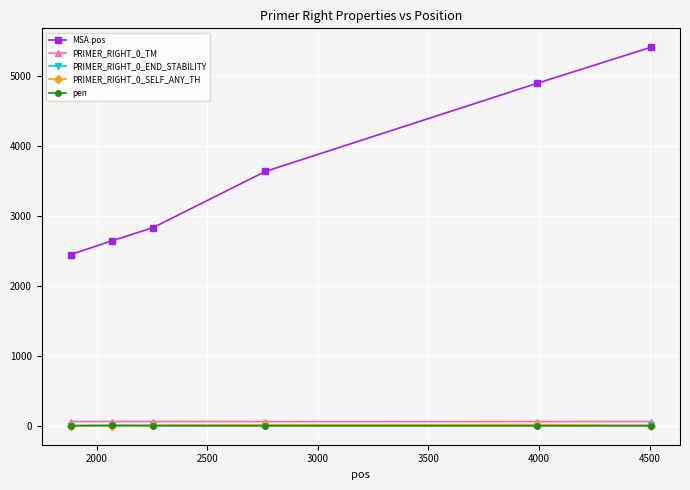

How many lines are shown in the chart?

5